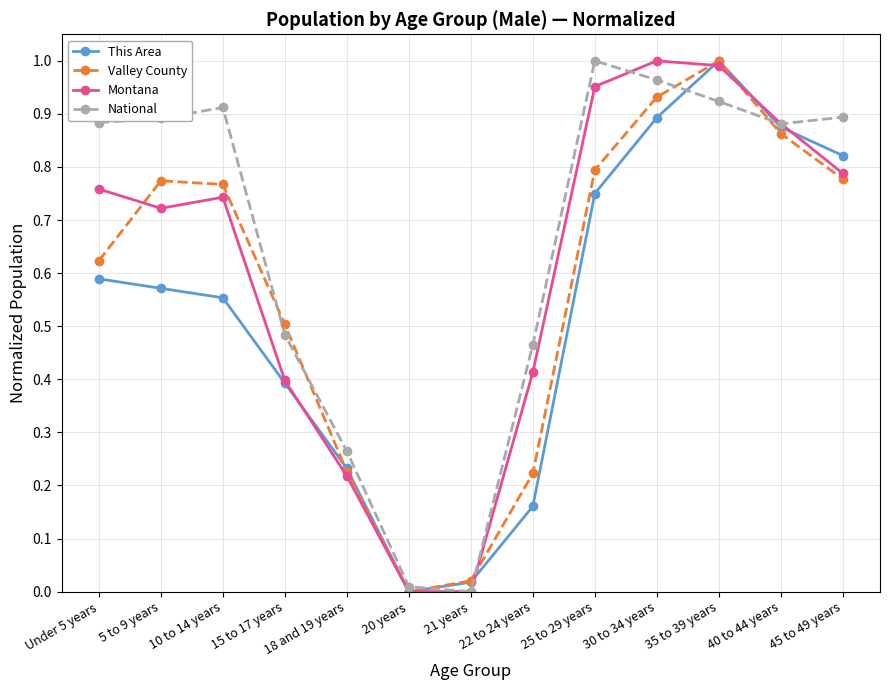

Which series changed the most between 15 to 17 years and 40 to 44 years?

Montana